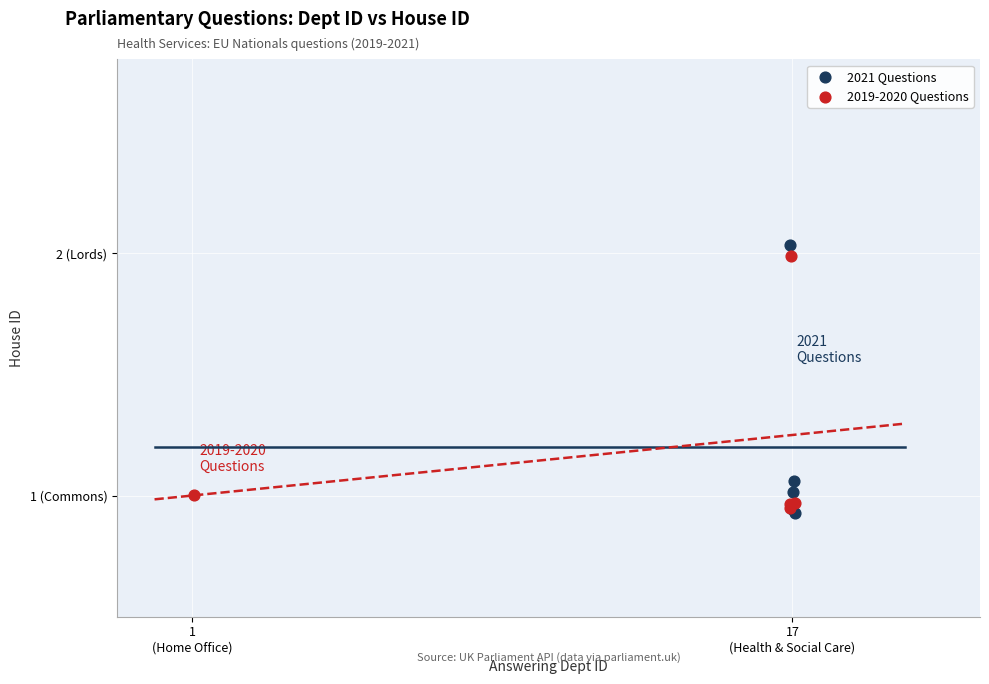

What are all the series names shown in the legend?

2021 Questions, 2019-2020 Questions